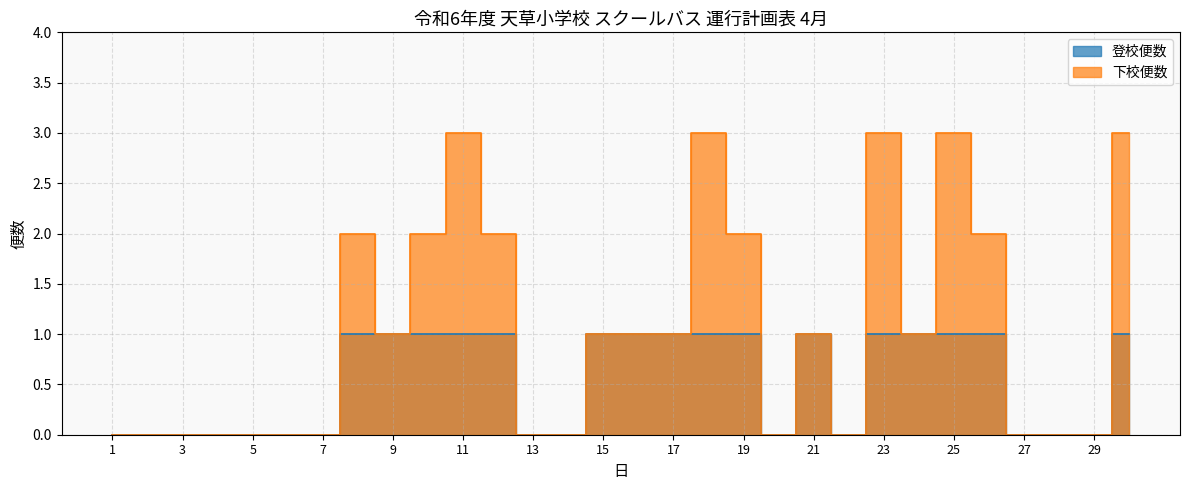

At which label does 登校便数 reach its minimum?

1